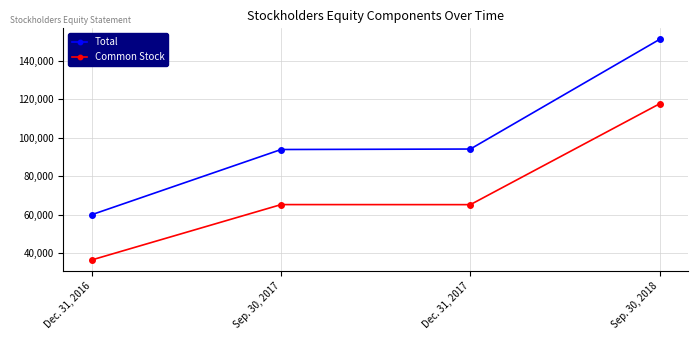

What is the value of the Total point at the 1st from the left?

60072